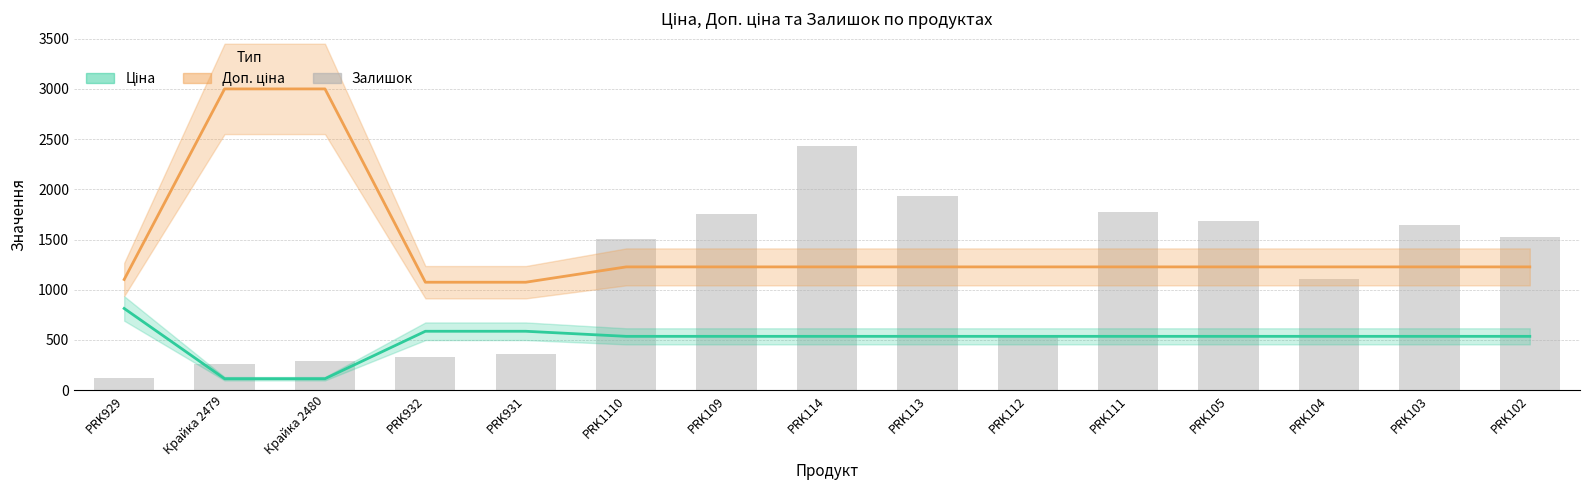

Which series has the widest spread of values?

Залишок